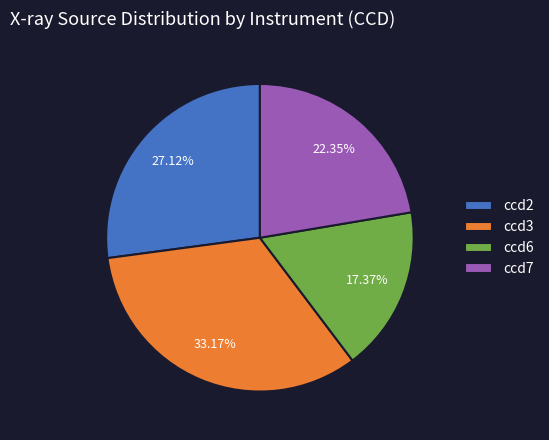

Which category has the biggest portion of the pie?

ccd3